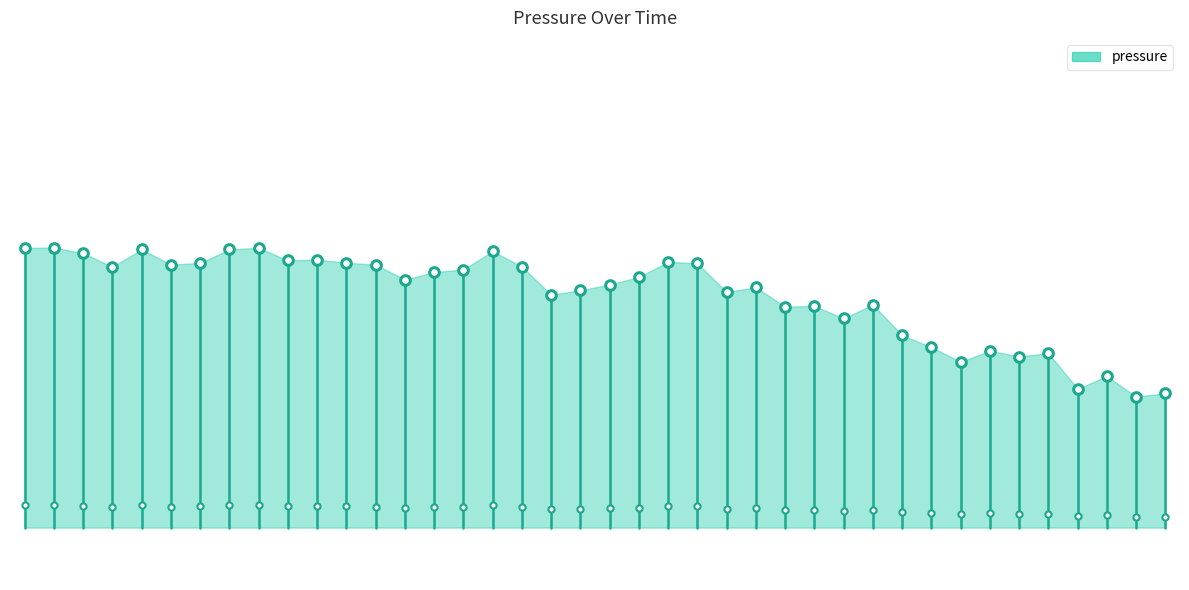

What is the change in value from −5 to 0?

+106.7